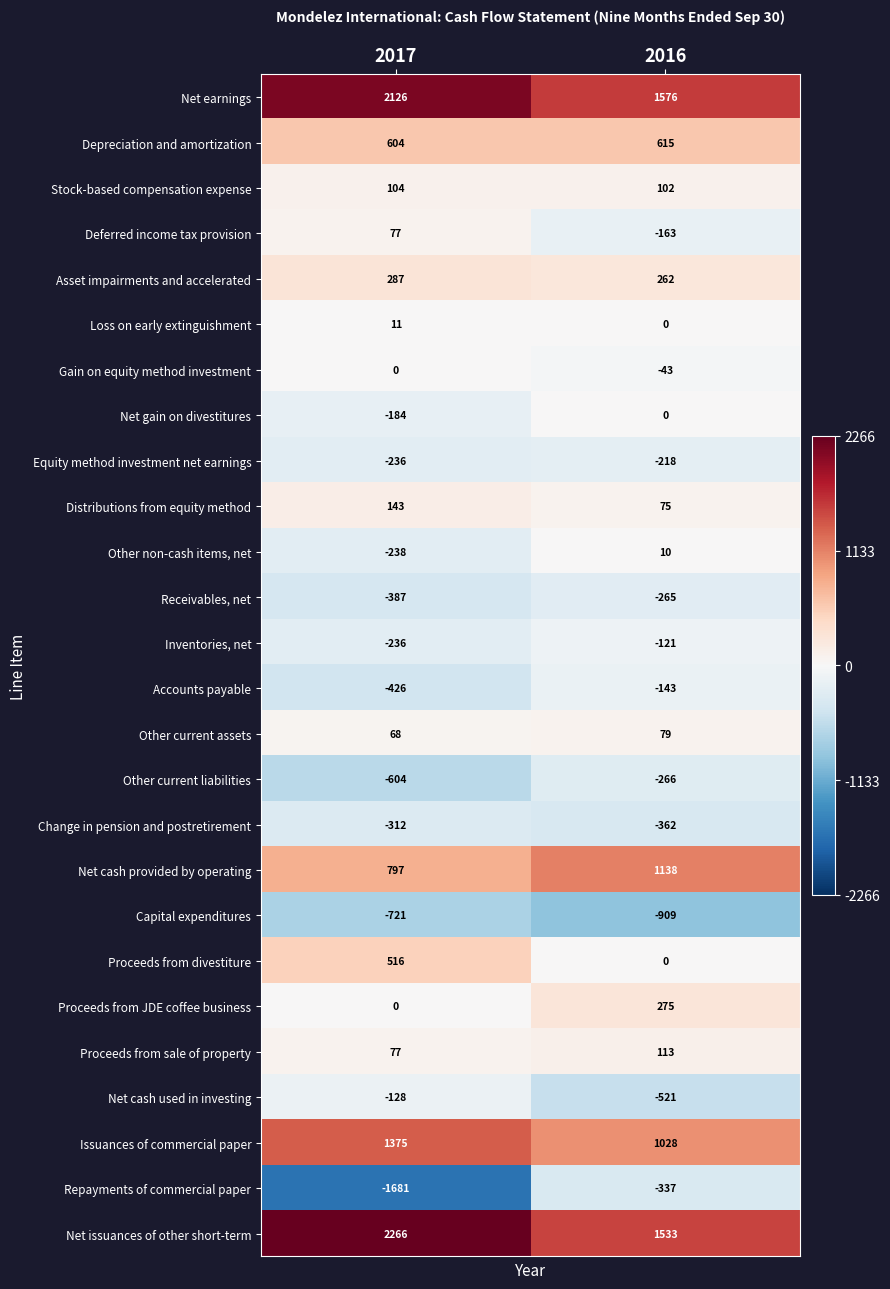

True or false: Other current assets has a value of 28 at 2016.

False